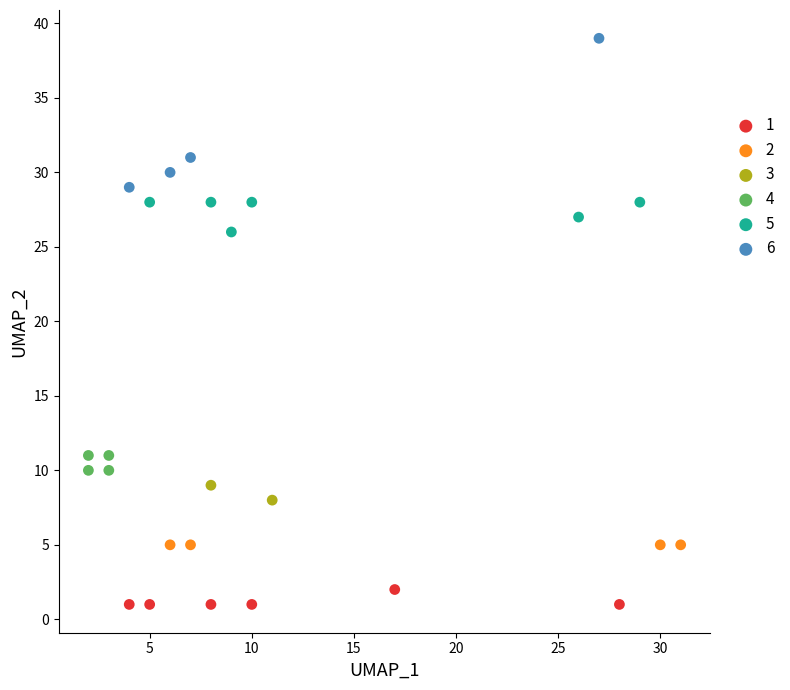

What are all the series names shown in the legend?

1, 2, 3, 4, 5, 6